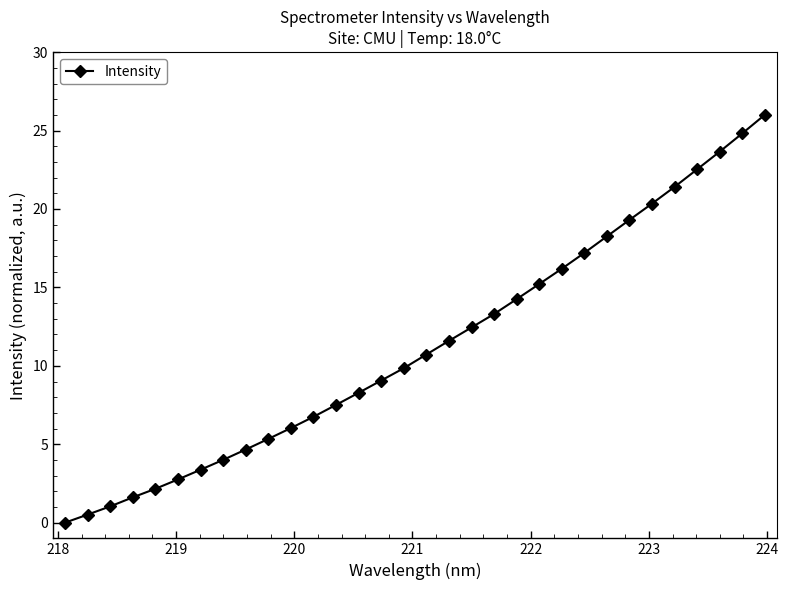

What is the value of the 22nd point from the left?

15.2